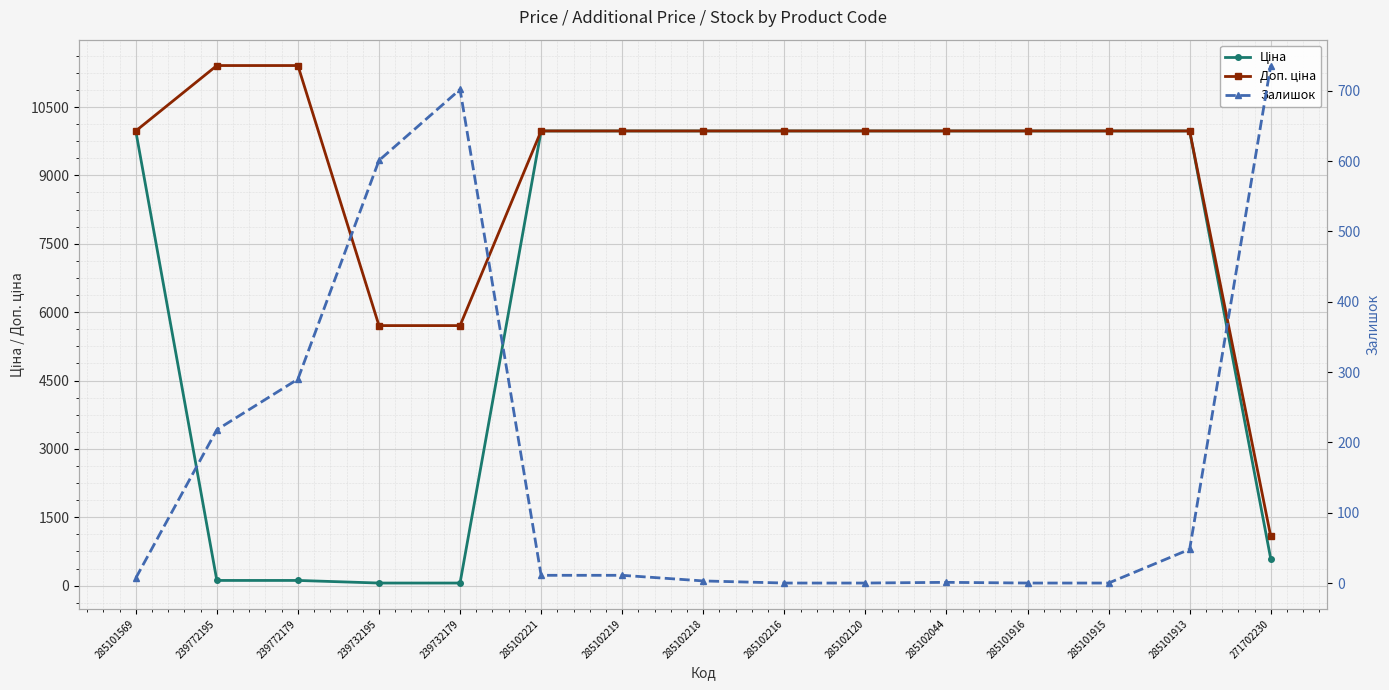

At how many categories does at least one series exceed 37?

15